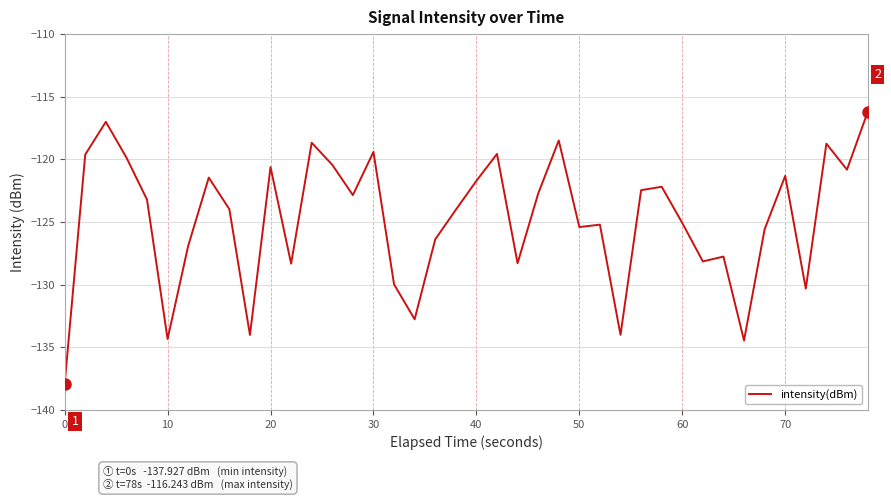

Does the chart display data point markers on the line(s)?

No